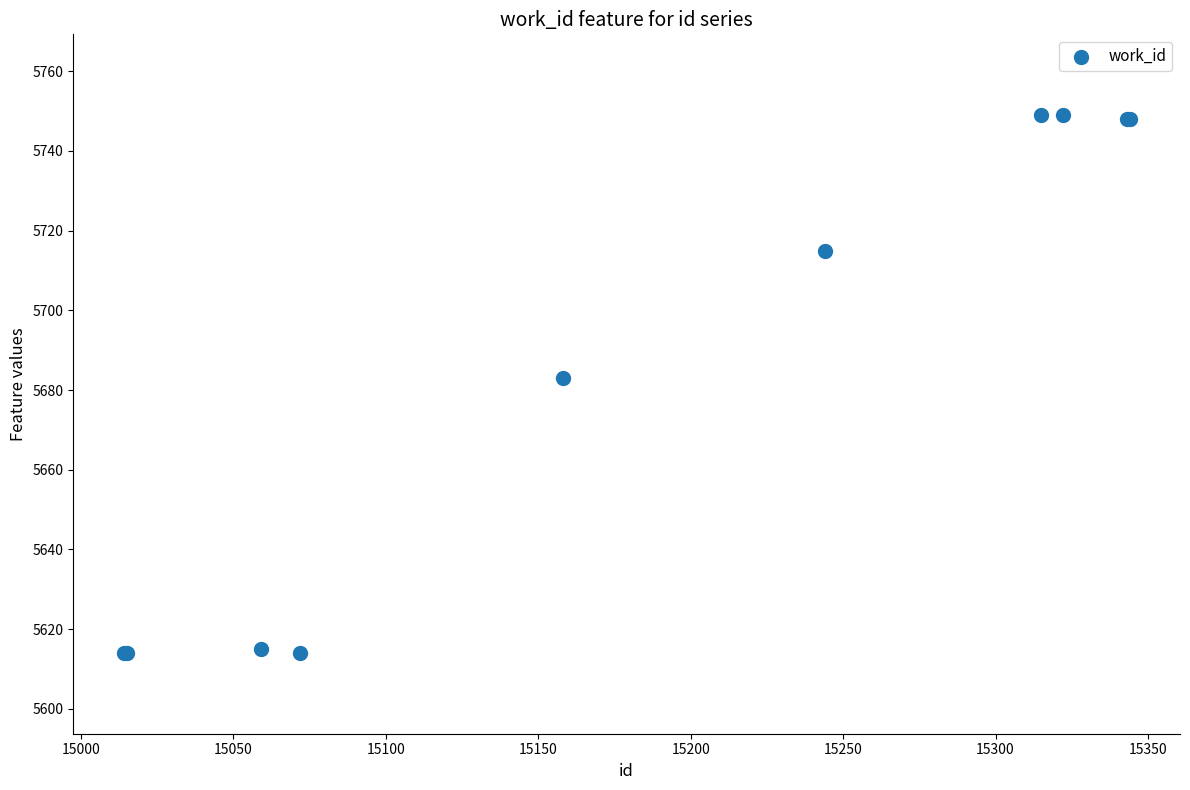

What Y value in the scatter plot is closest to 5681?

5683